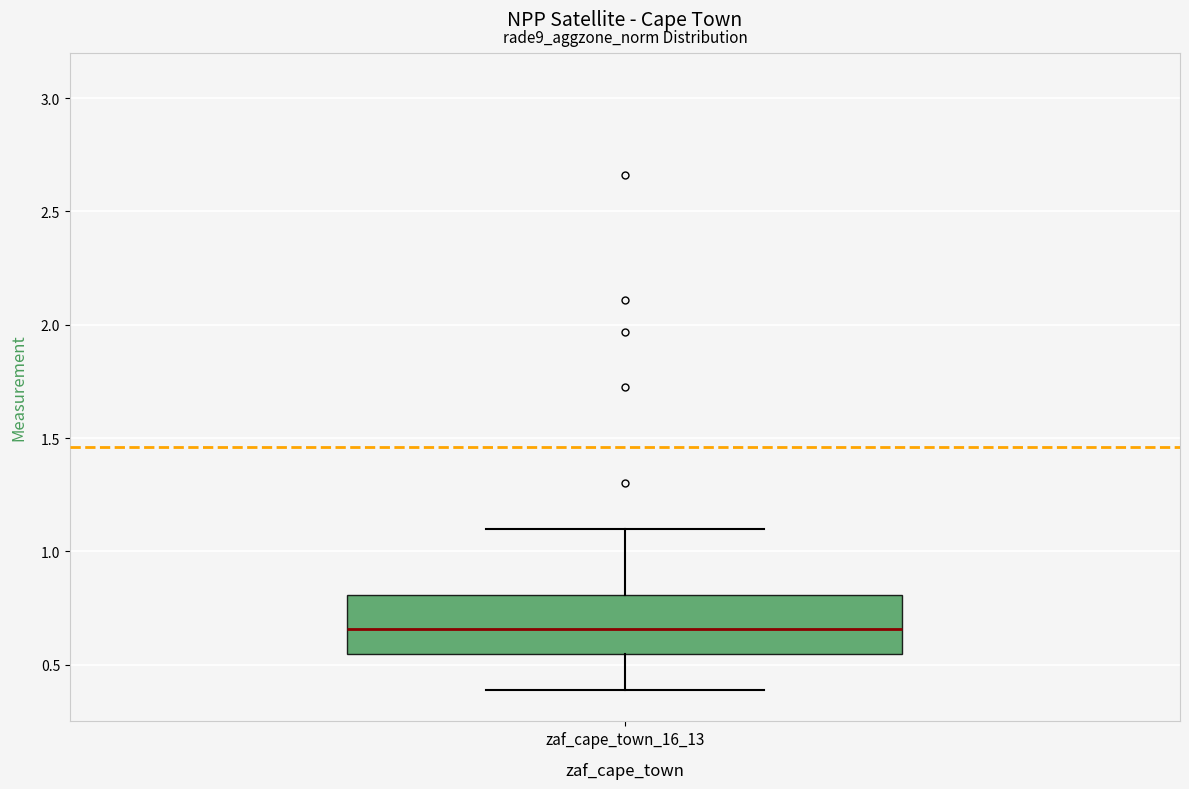

Transcribe this box plot: give where the median line is, the range the box spans, and where the two whiskers end, as read against the y-axis. The values are not printed on the chart, so give them approximately, as read against the axis.

median 0.65, box 0.55 to 0.80, whiskers 0.40 to 1.10